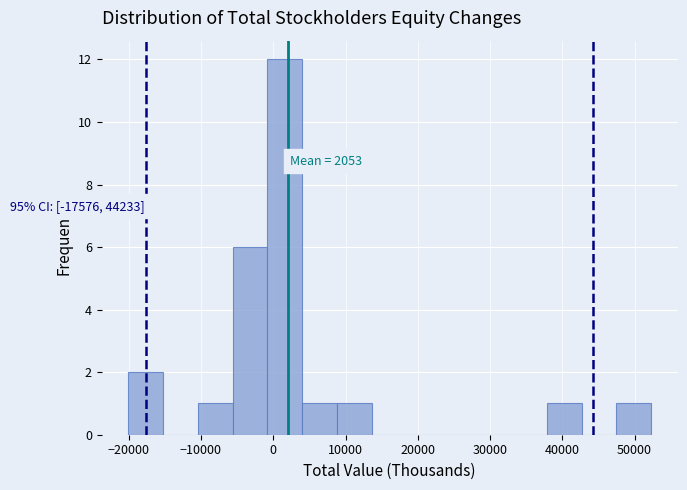

Which range on the x-axis has the tallest bar?

-1000 to 4000